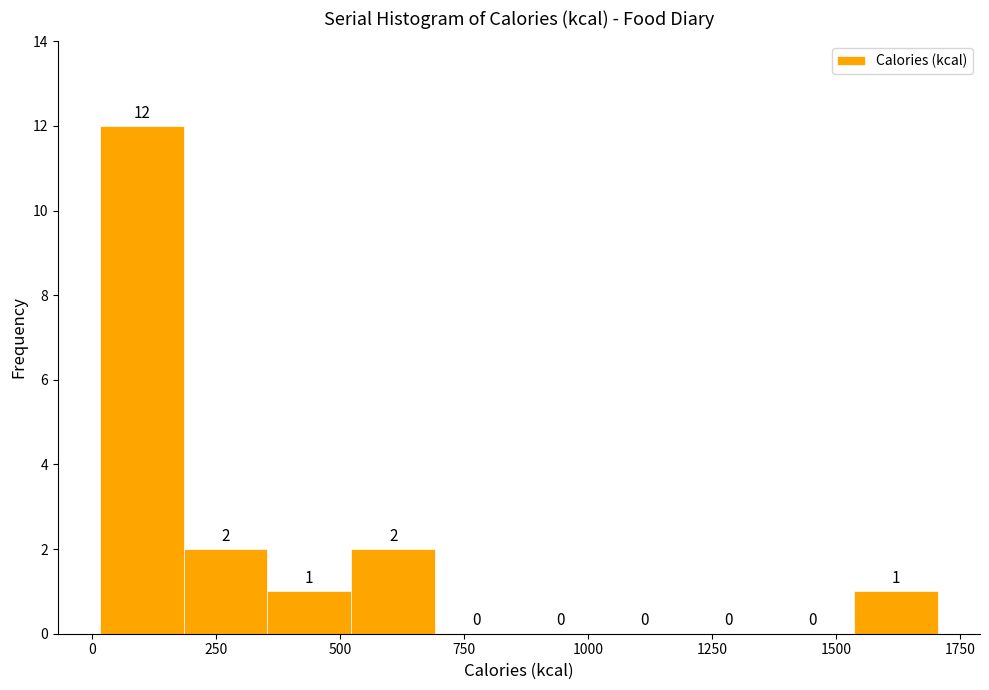

Around what value on the x-axis is the tallest bar? Give the approximate position of its centre, as read against the axis.

100